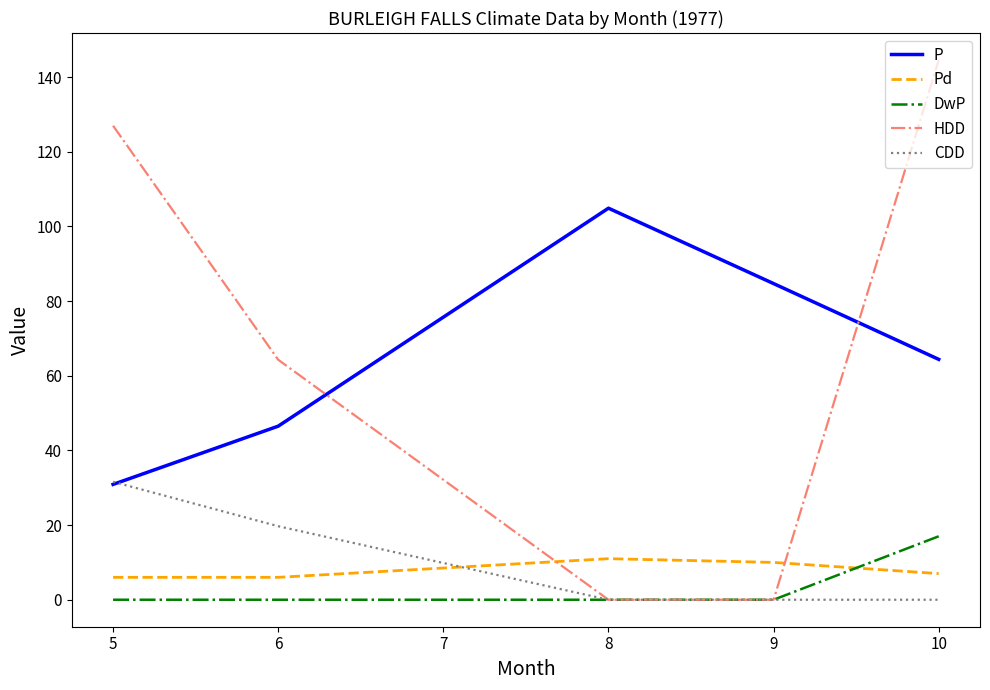

Rank the series by their maximum value, from lowest to highest.

Pd, DwP, CDD, P, HDD